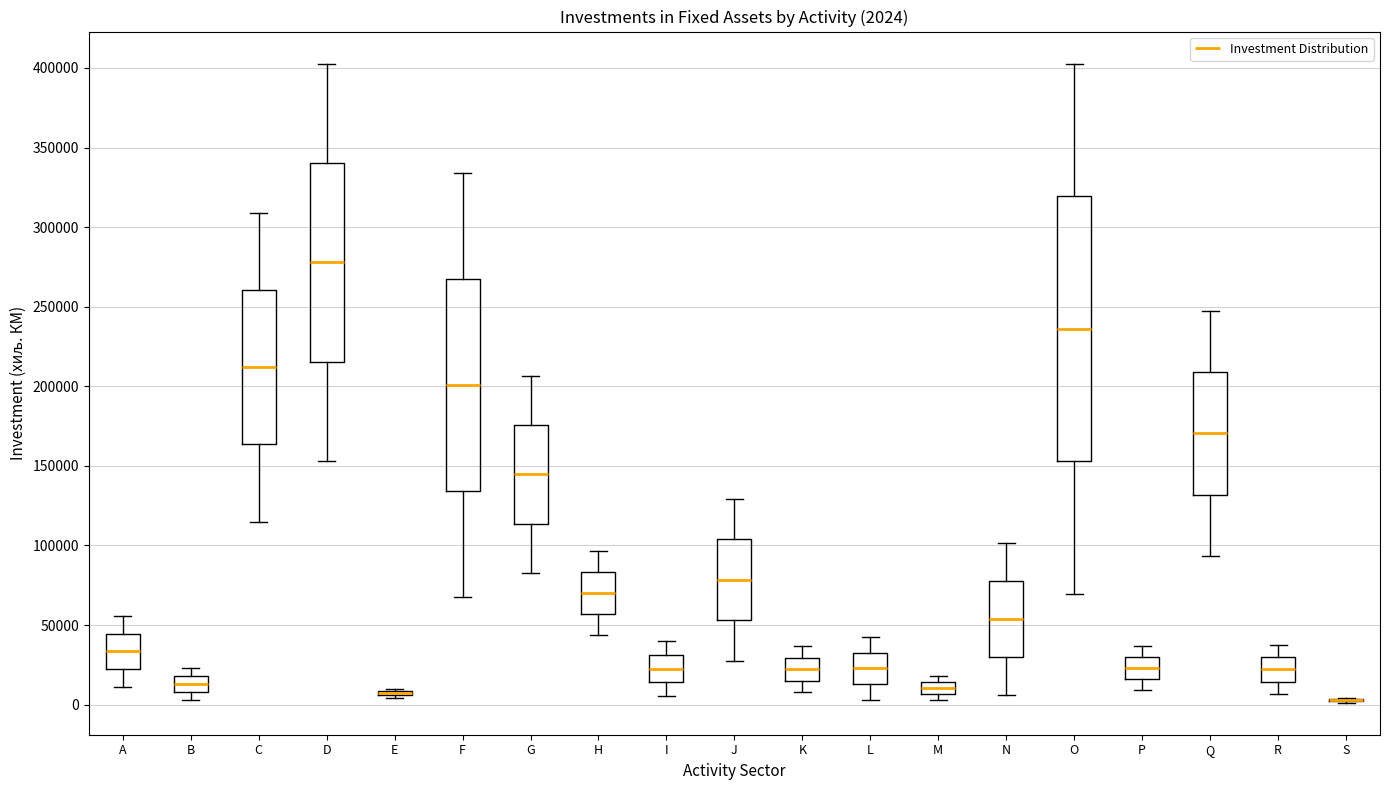

Comparing the boxes themselves (not the whiskers), which one is the tallest?

O